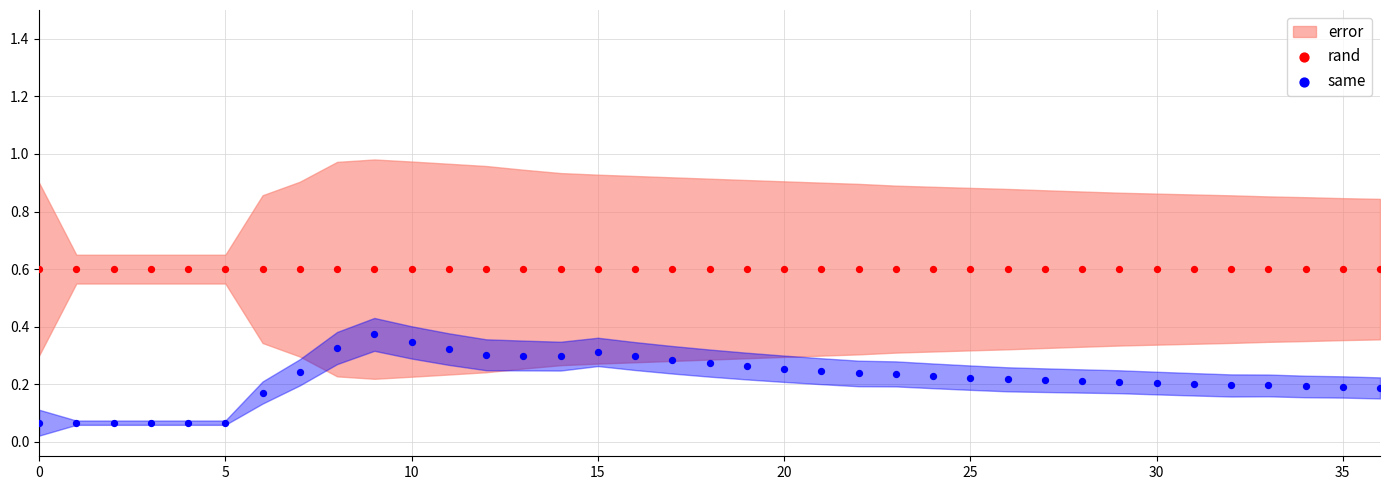

Which series contains the highest Y value?

rand